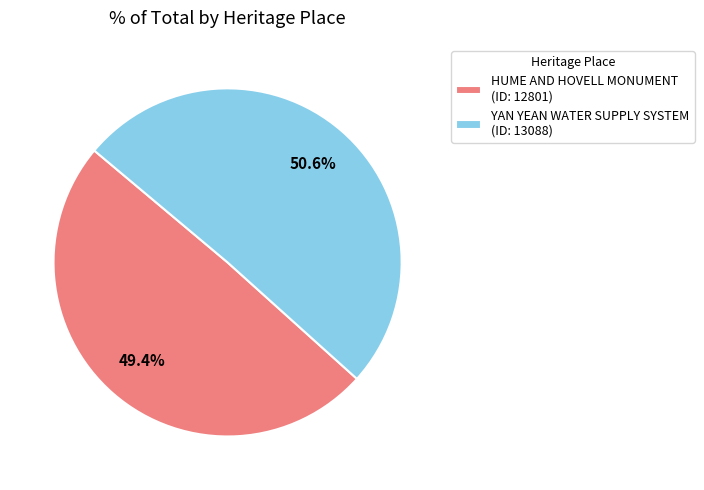

How many segments does this pie chart have?

2